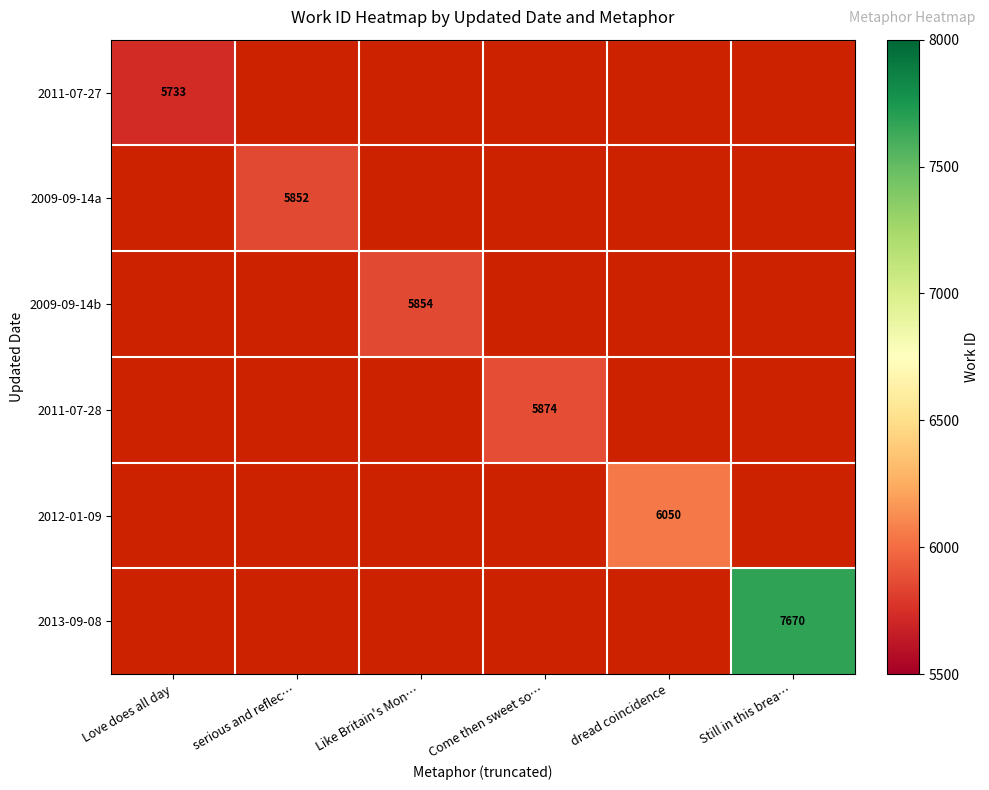

What is the maximum value shown in the chart?

7670.0